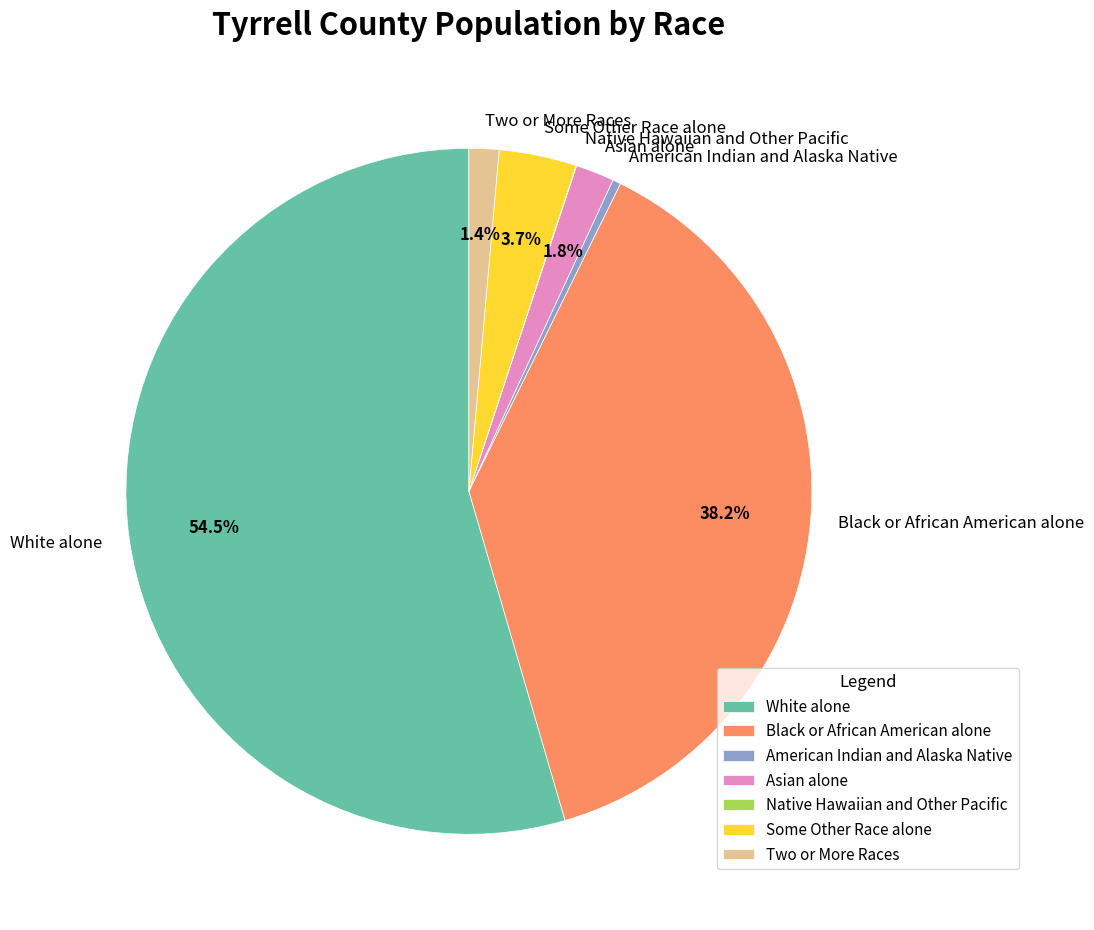

What percentage is NOT represented by Black or African American alone?

61.8%